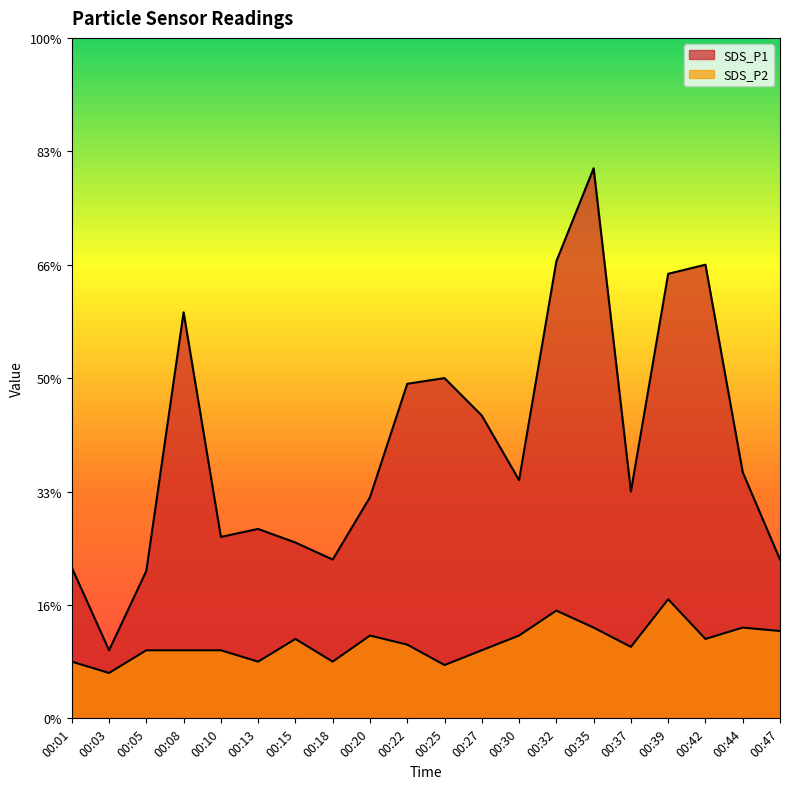

Reading left to right, list all the values displayed in this chart.

SDS_P1: 00:01=1.3	00:03=0.6	00:05=1.3	00:08=3.6	00:10=1.6	00:13=1.7	00:15=1.6	00:18=1.4	00:20=1.9	00:22=3.0	00:25=3.0	00:27=2.7	00:30=2.1	00:32=4.0	00:35=4.8	00:37=2.0	00:39=3.9	00:42=4.0	00:44=2.2	00:47=1.4
SDS_P2: 00:01=0.5	00:03=0.4	00:05=0.6	00:08=0.6	00:10=0.6	00:13=0.5	00:15=0.7	00:18=0.5	00:20=0.7	00:22=0.7	00:25=0.5	00:27=0.6	00:30=0.7	00:32=0.9	00:35=0.8	00:37=0.6	00:39=1.1	00:42=0.7	00:44=0.8	00:47=0.8